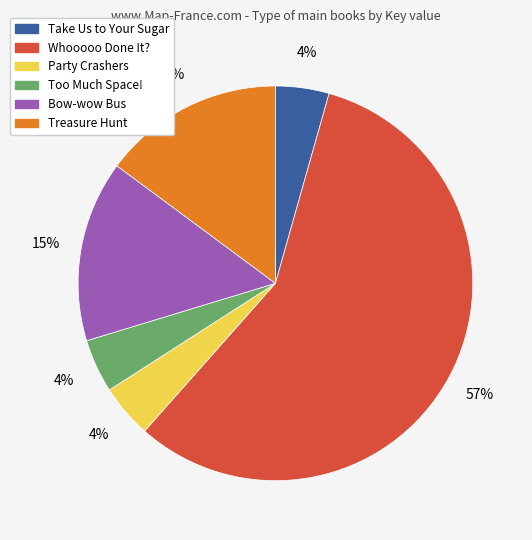

How many slices are in this pie chart?

6